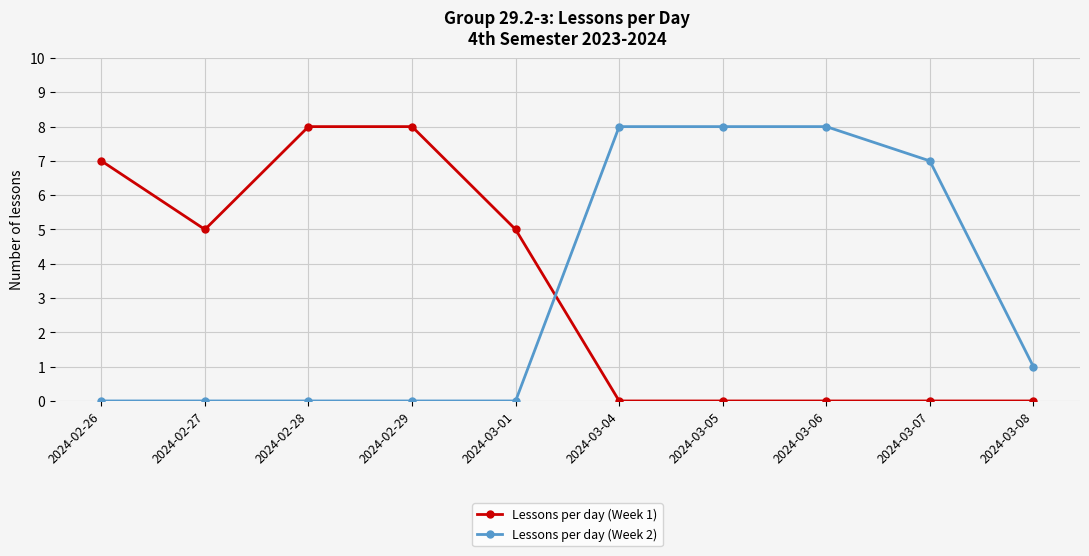

How many lines are shown in the chart?

2